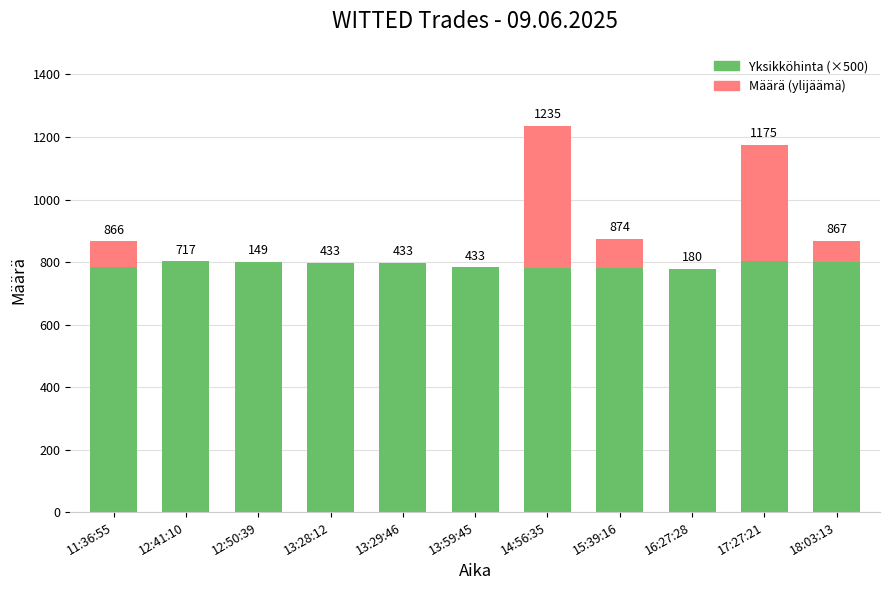

Are the bars horizontal?

No